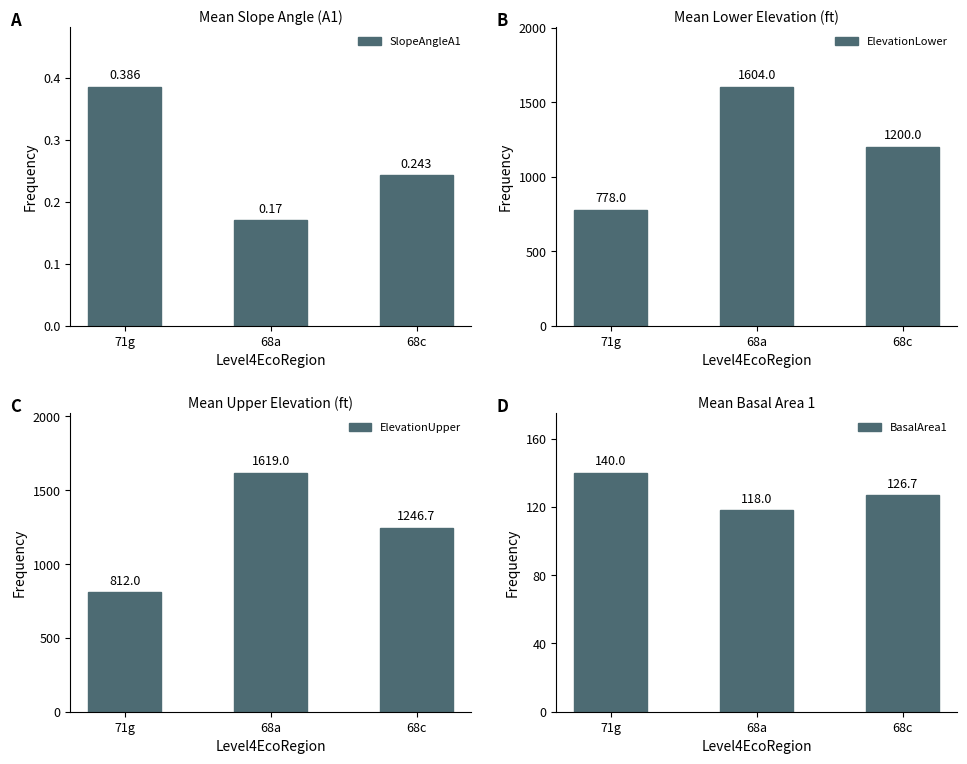

What is the total value across all series at 71g?

1730.4